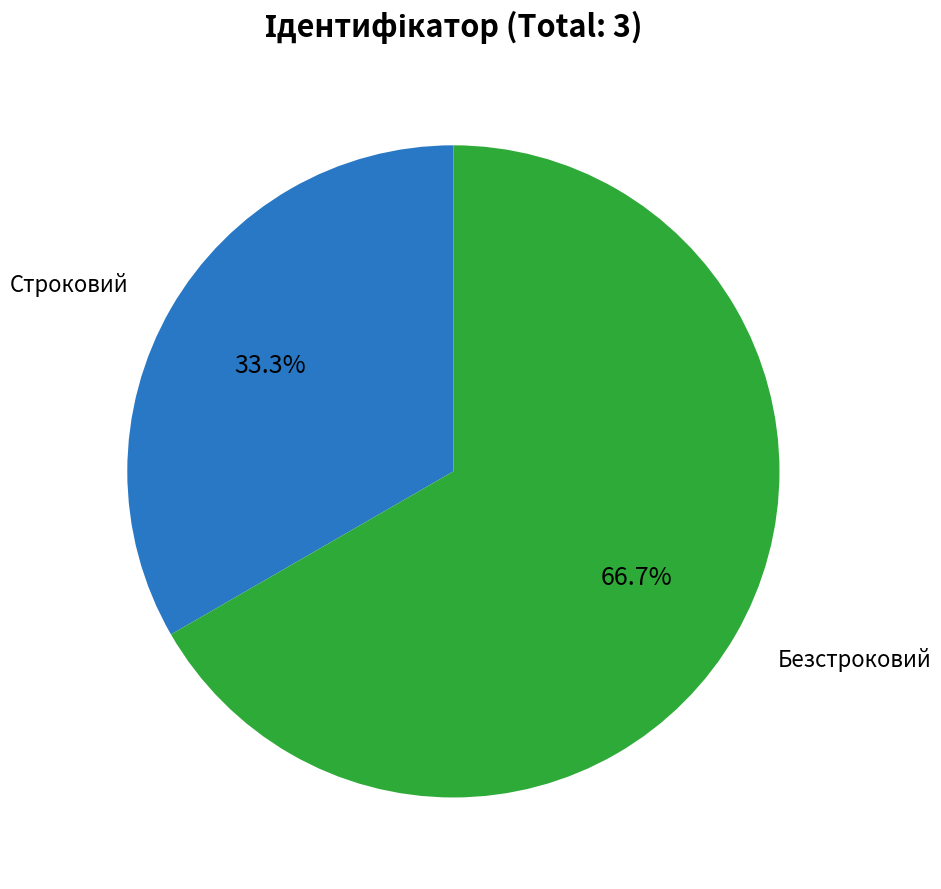

Is there a majority slice in this chart?

Yes